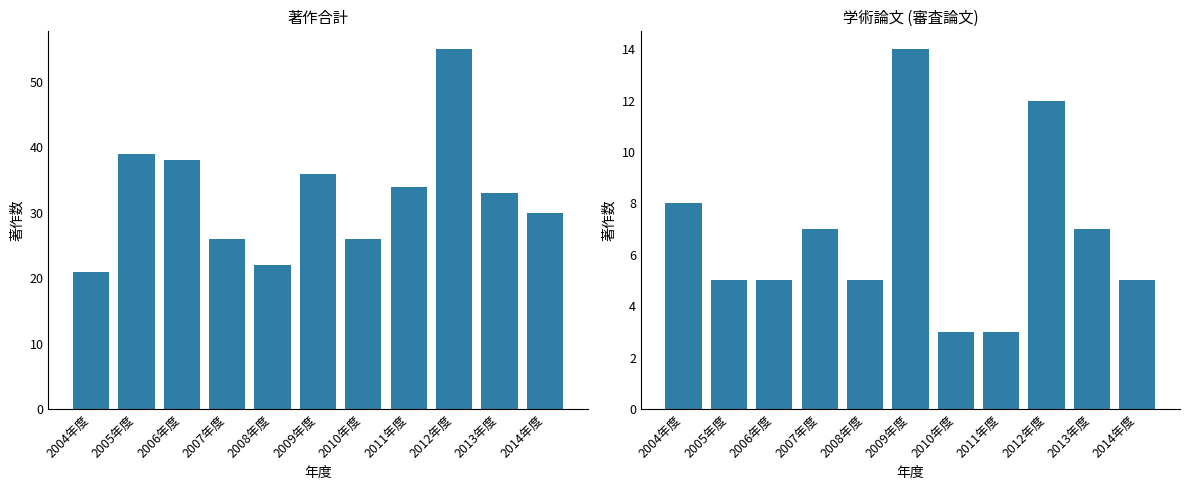

What is the value of the 著作.合計 bar at the 5th from the left?

22